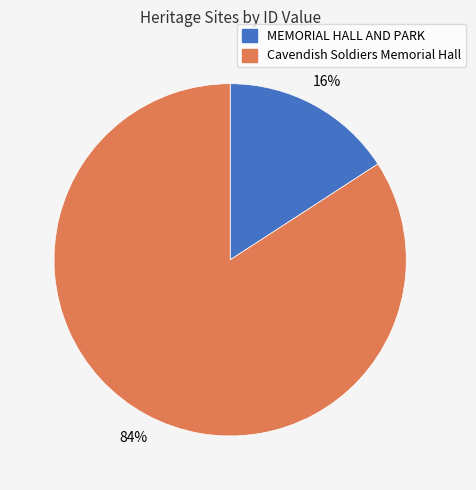

Does Cavendish Soldiers Memorial Hall represent more than half of the total?

Yes